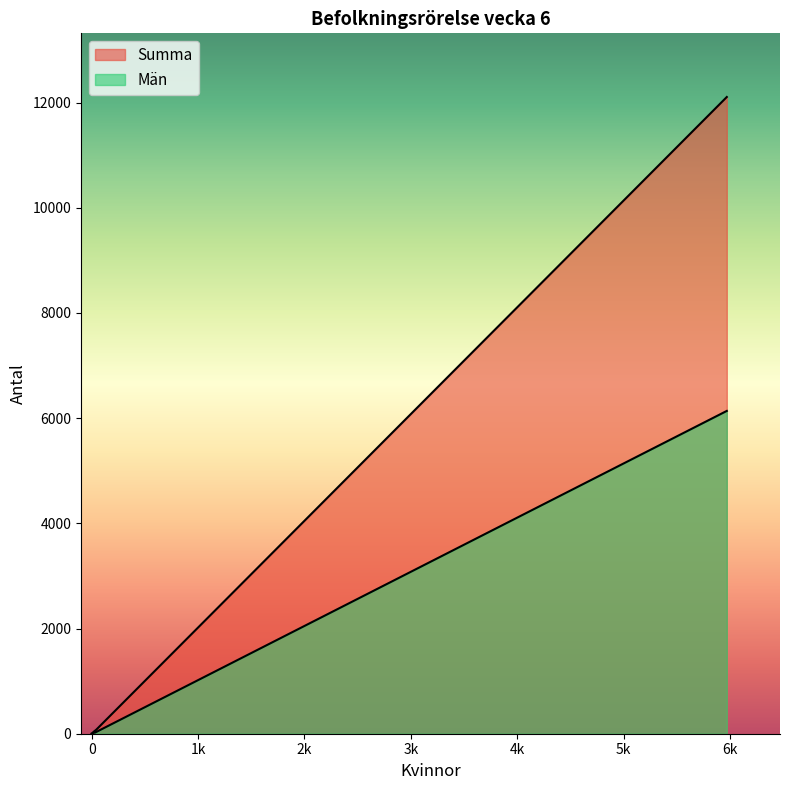

At how many categories does at least one series exceed 3838?

1